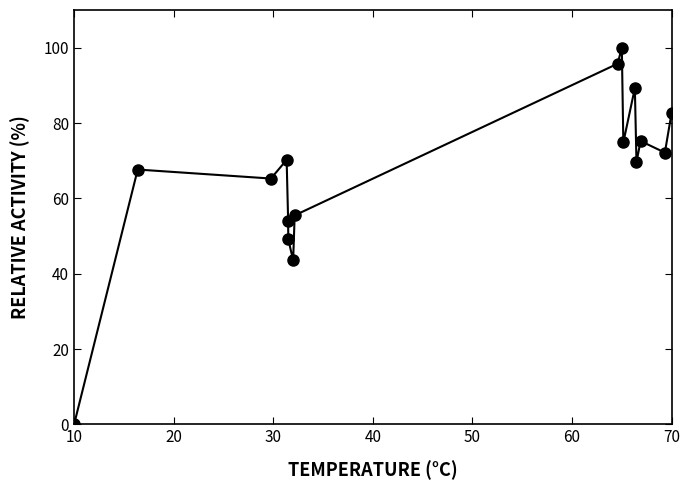

How many points are lower than both their immediate neighbors (excluding endpoints)?

5